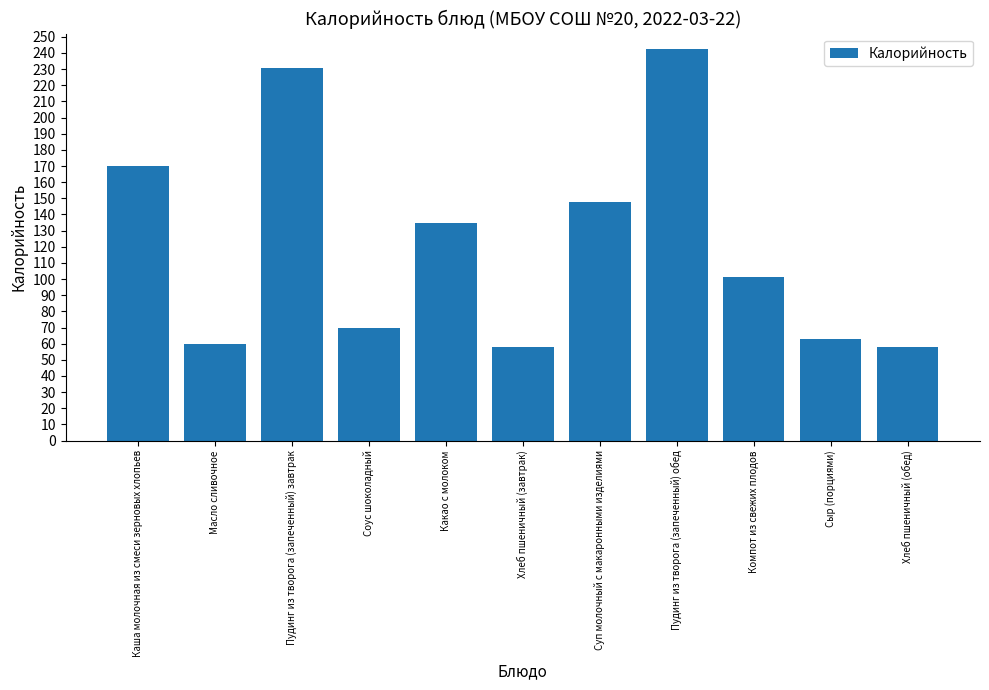

How many data points does each series have?

11